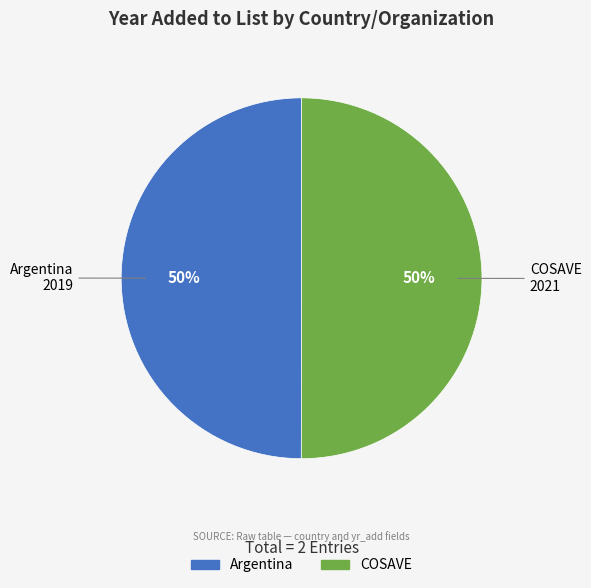

To the nearest percent, what portion does COSAVE represent?

50%